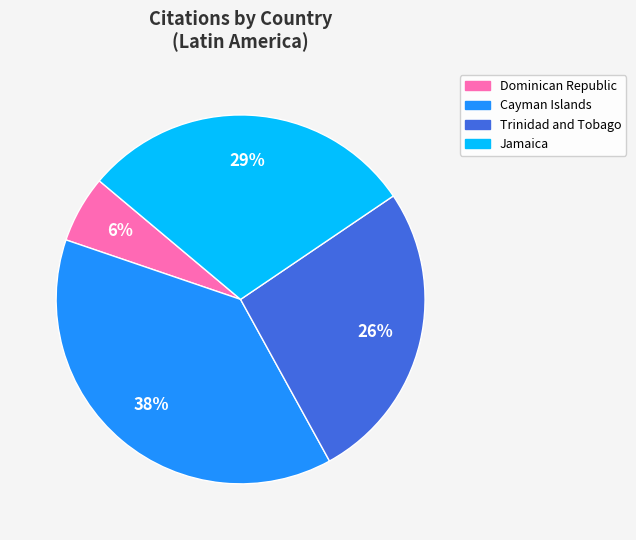

Count the number of slices in the pie.

4